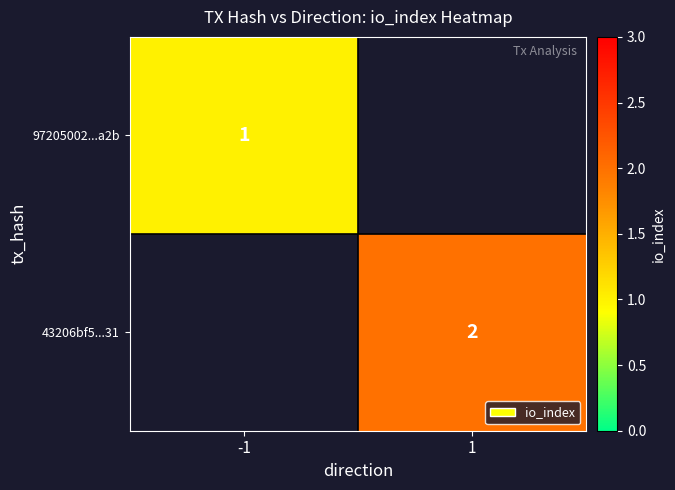

The value of 97205002...a2b at -1 is 1. True or false?

True